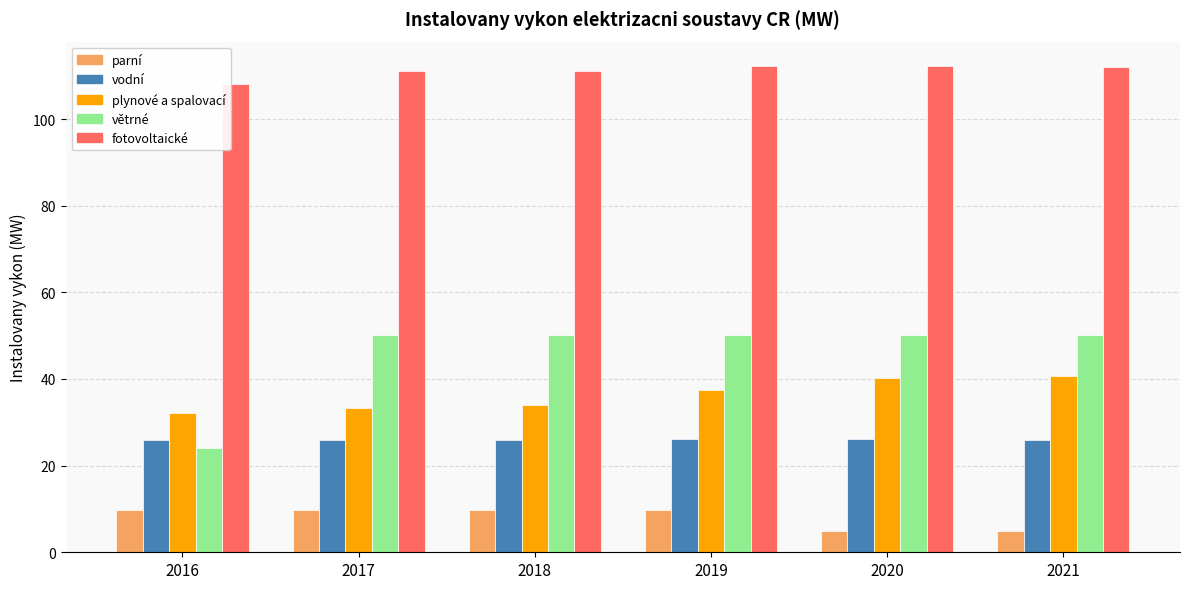

How many bars are there in total?

30